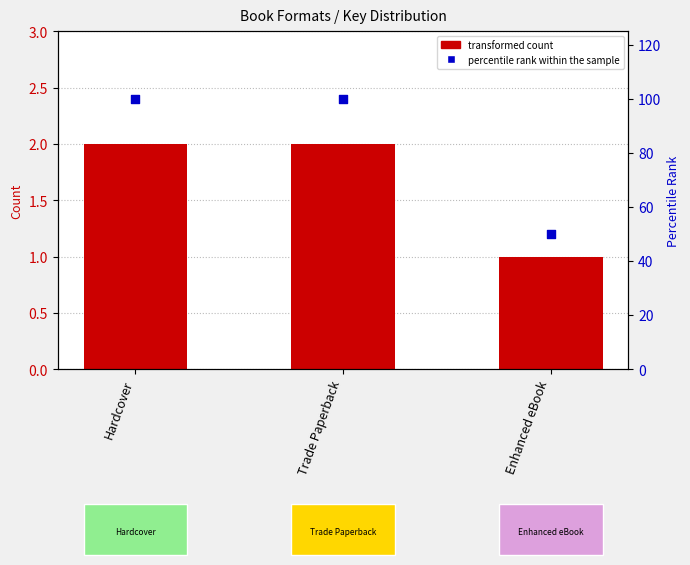

Which series has the largest total across all categories?

percentile rank within the sample